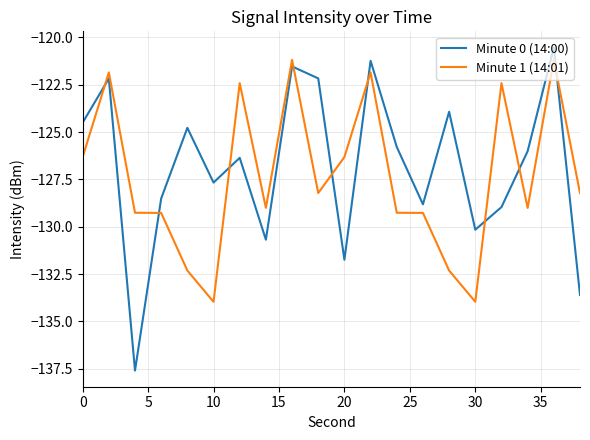

How many interior local peaks does the Minute 0 (14:00) series have?

7